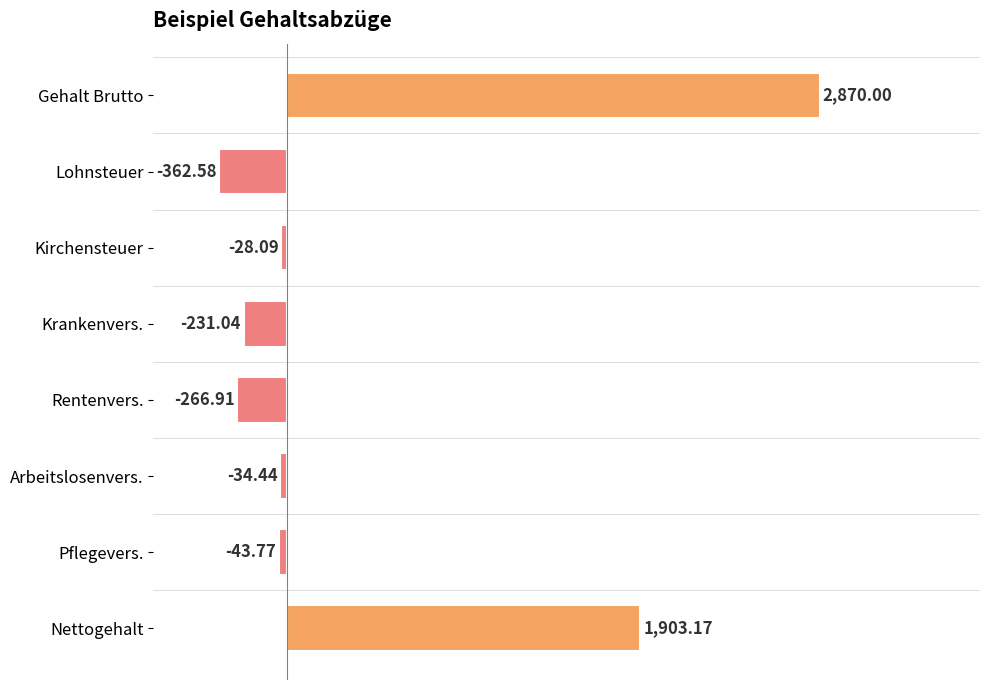

What is the label of the 3rd bar from the bottom?

Arbeitslosenvers.